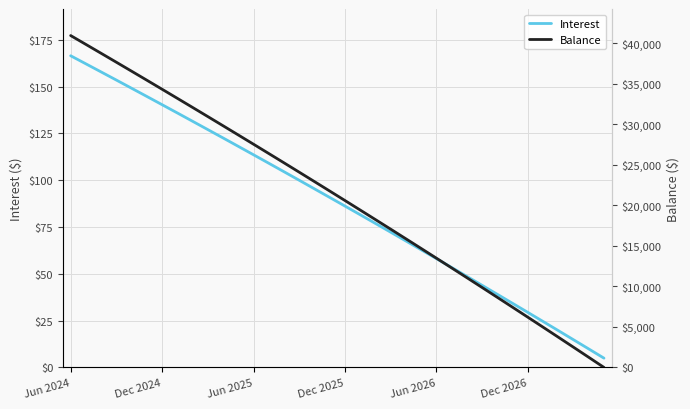

Where do Balance and Interest first cross each other?

34 and 35